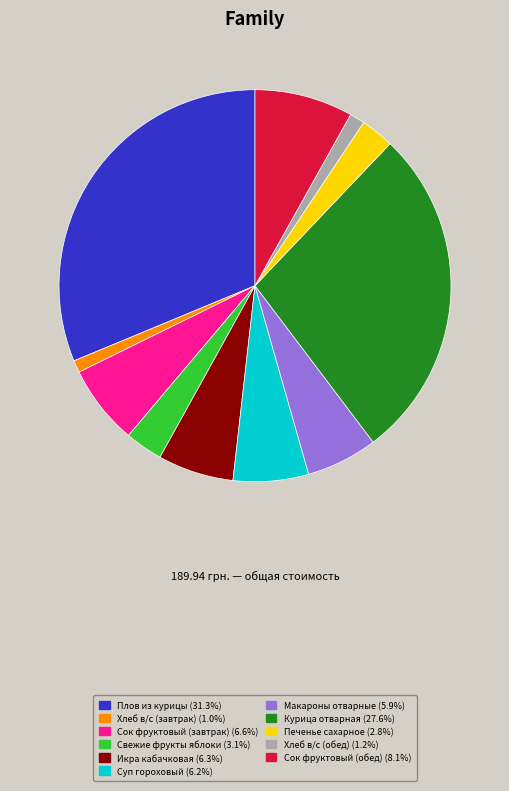

The Икра кабачковая slice represents 16% of the pie. True or false?

False